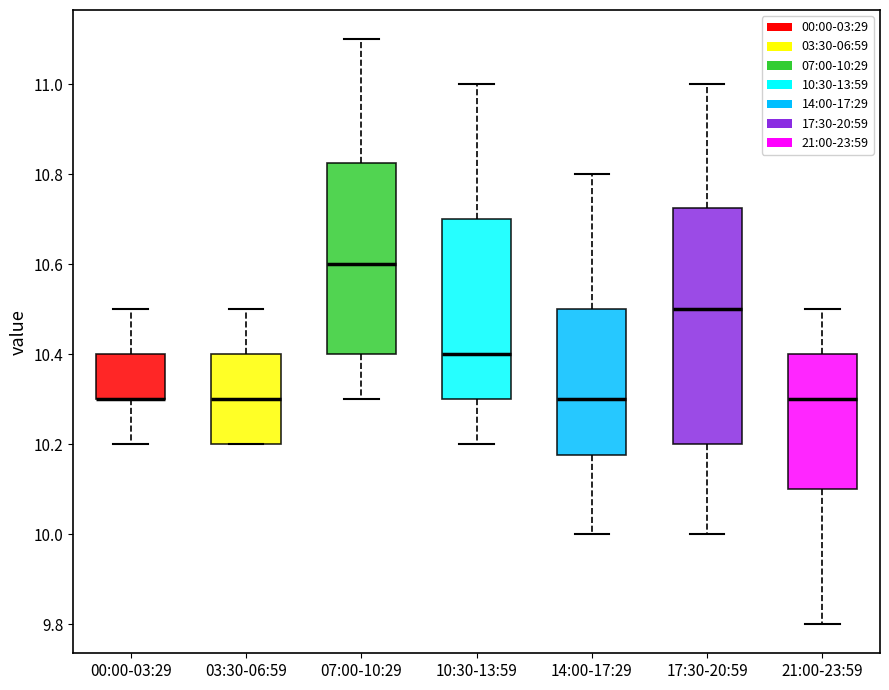

Comparing the boxes themselves (not the whiskers), which one is the tallest?

17:30-20:59